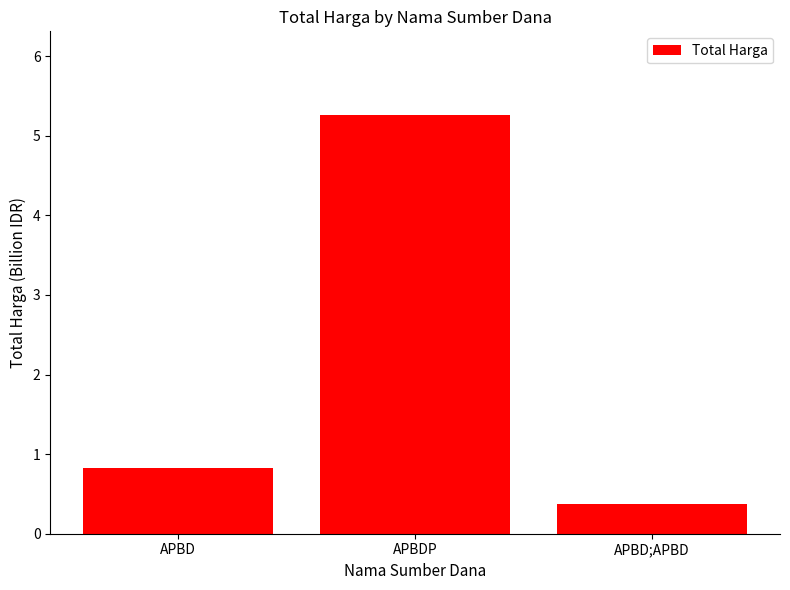

What is the minimum value shown in the chart?

0.4